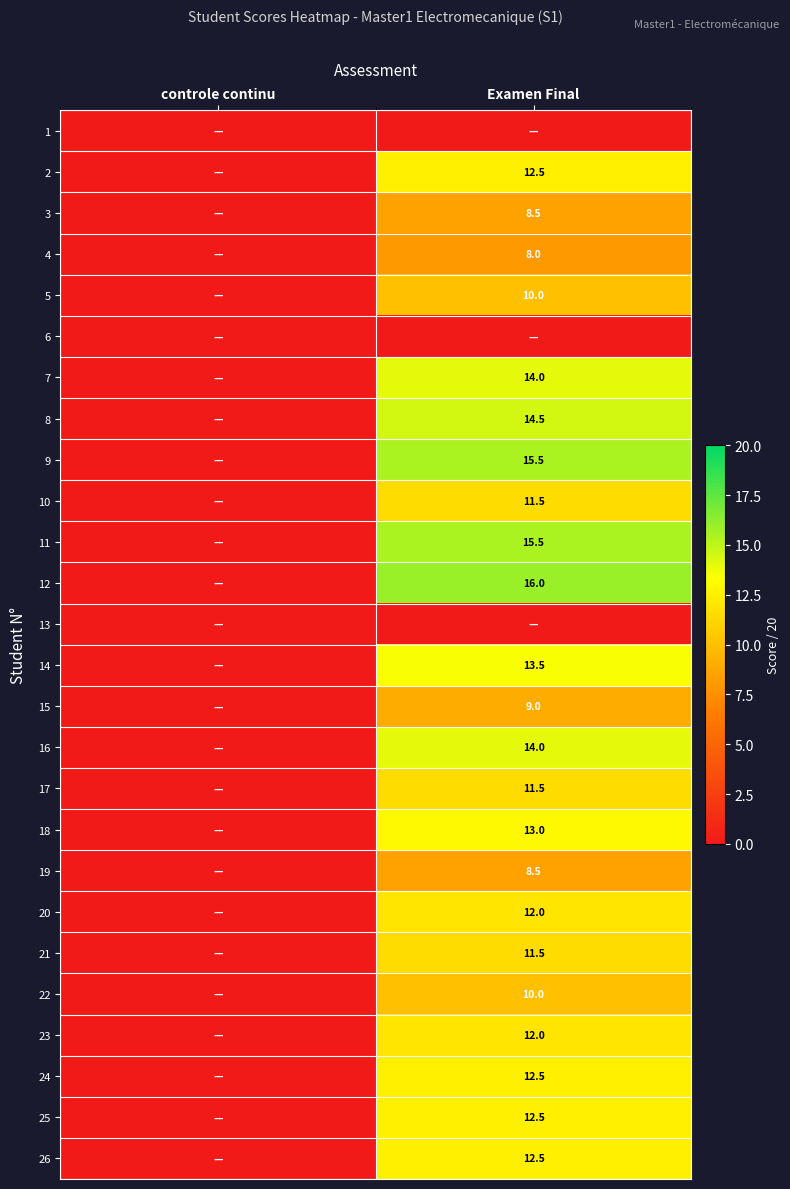

True or false: 7 has a value of 14.0 at Examen Final.

True